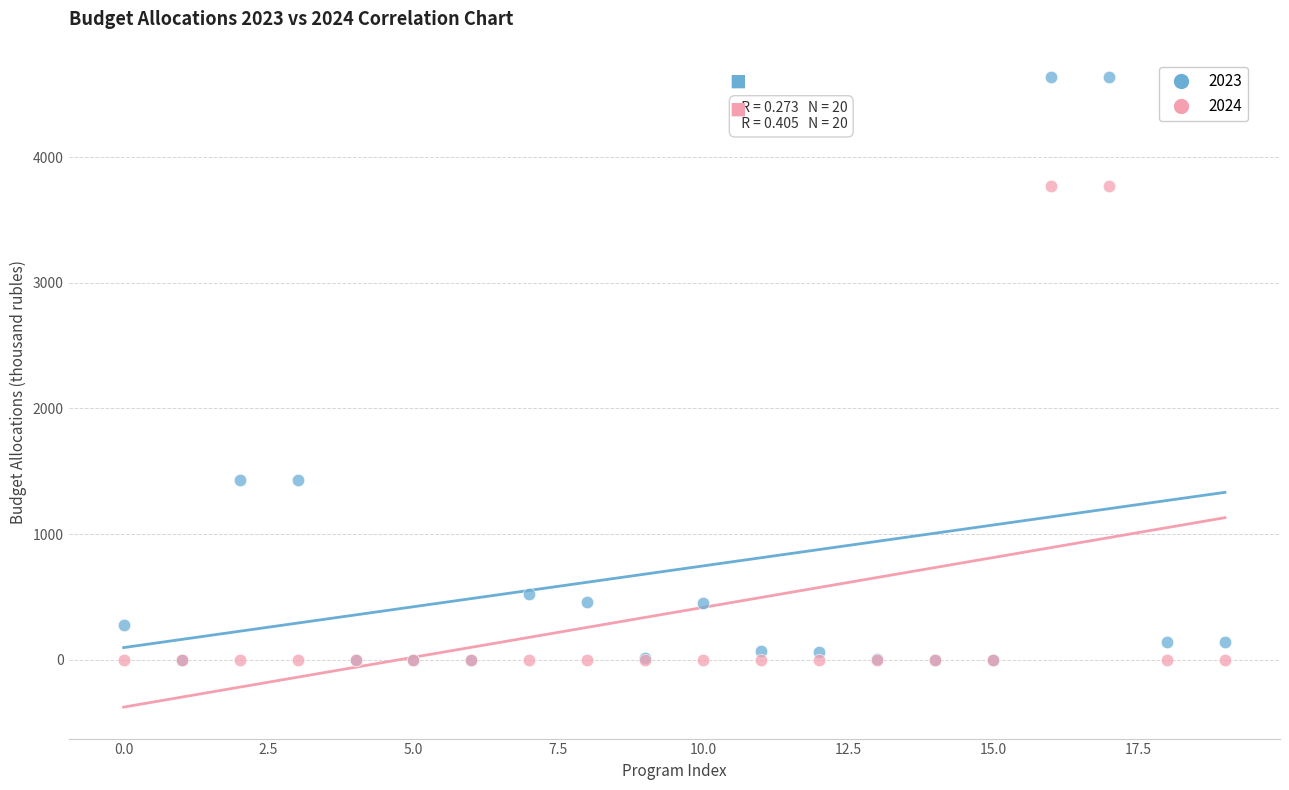

What are all the series names shown in the legend?

2023, 2024